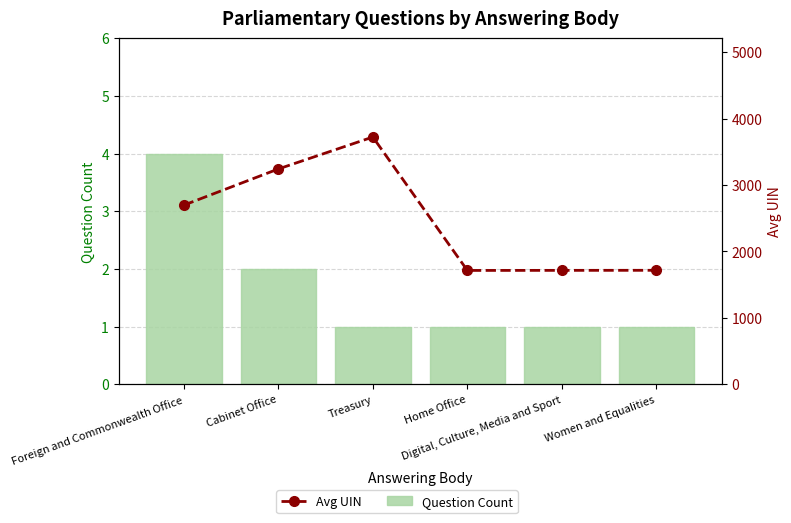

Is the value of Avg UIN at Digital, Culture, Media and Sport greater than the value of Question Count at Digital, Culture, Media and Sport?

Yes